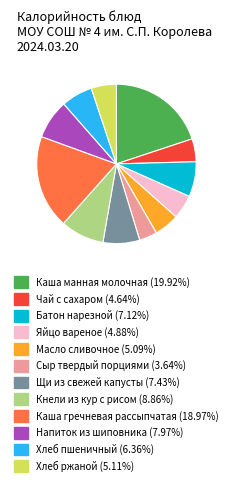

Does Каша манная молочная (19.92%) account for over 50% of the chart?

No